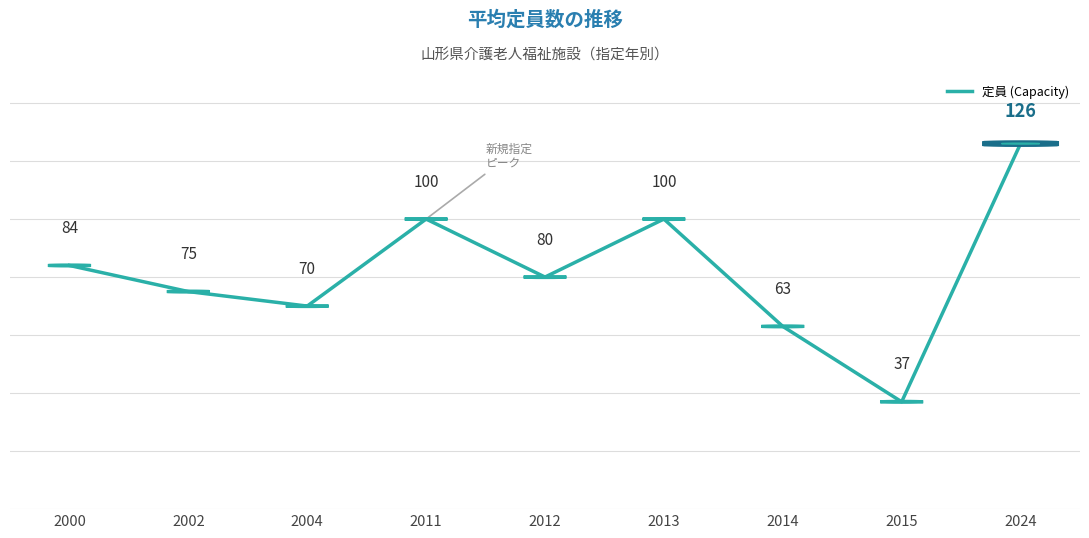

Reading left to right, list all the values displayed in this chart.

2000=84	2002=75	2004=70	2011=100	2012=80	2013=100	2014=63	2015=37	2024=126